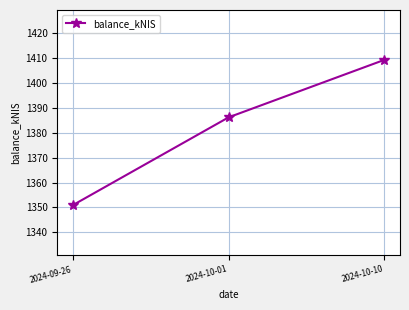

How many series are shown in this chart?

1